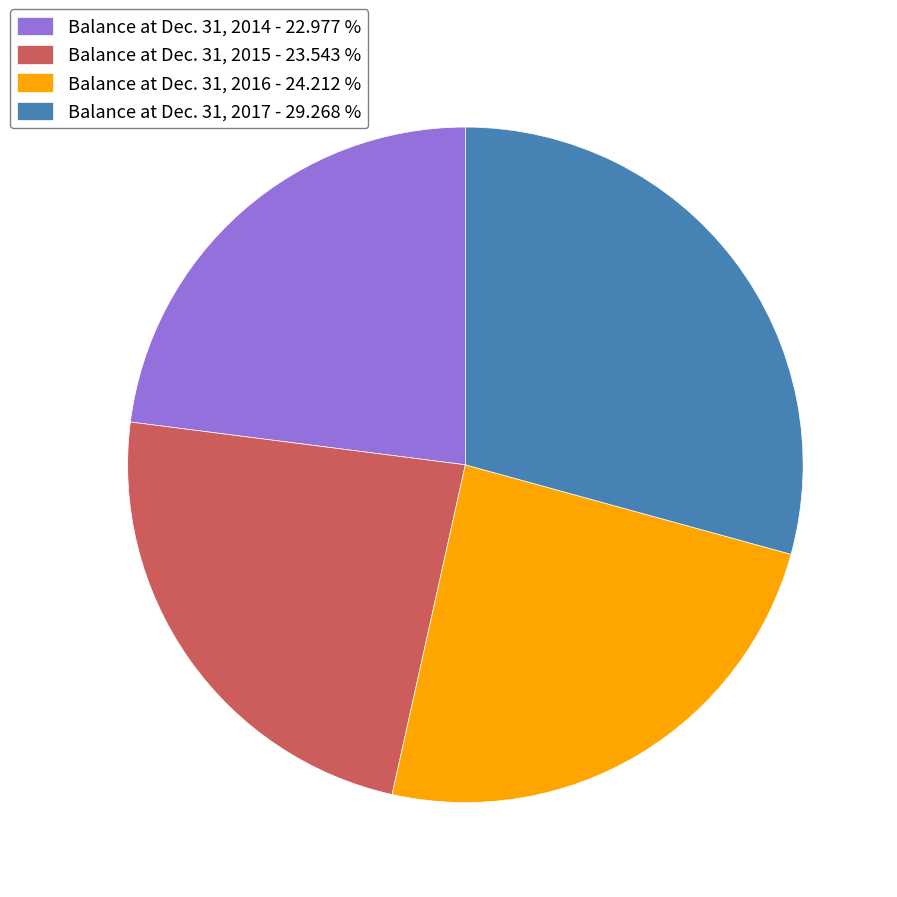

Between Balance at Dec. 31, 2017 - 29.268 % and Balance at Dec. 31, 2014 - 22.977 %, which is larger?

Balance at Dec. 31, 2017 - 29.268 %